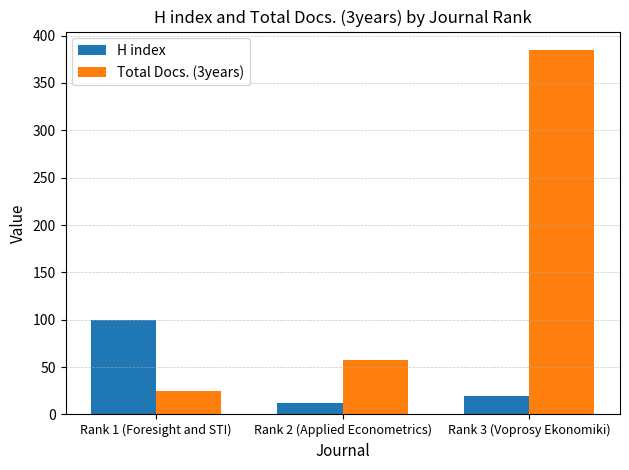

What is the sum of the Total Docs. (3years) values at Rank 2 (Applied Econometrics) and Rank 3 (Voprosy Ekonomiki)?

442